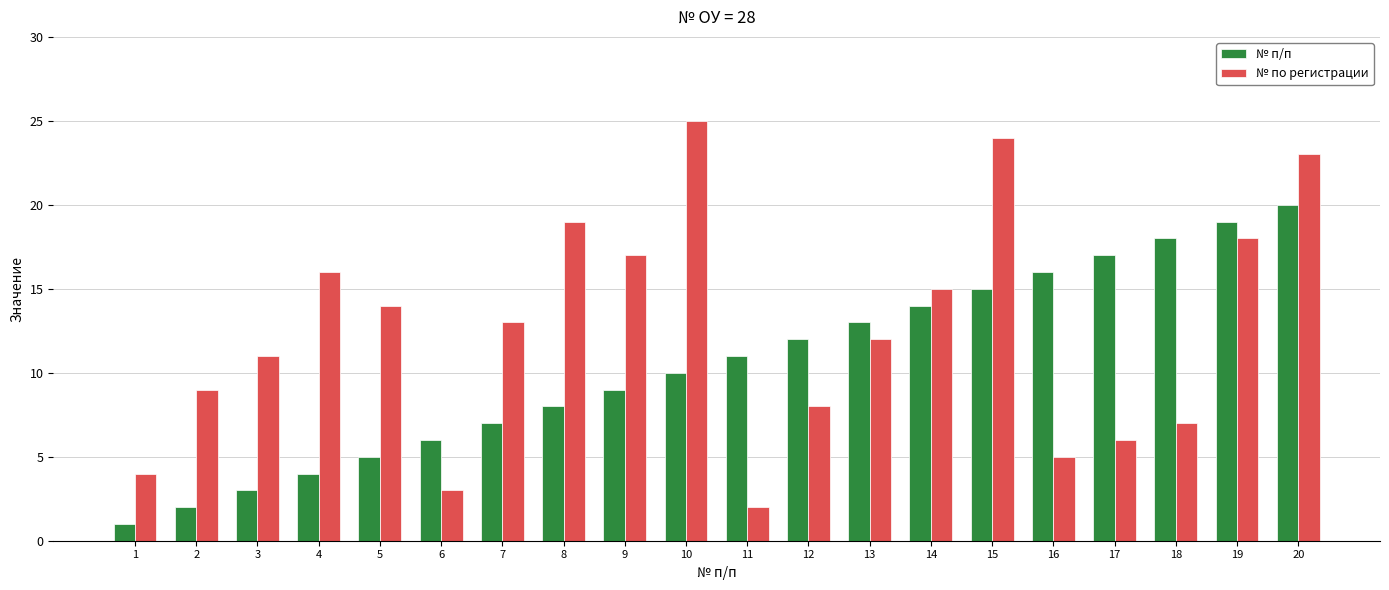

What is the approximate value of № п/п at 12?

12